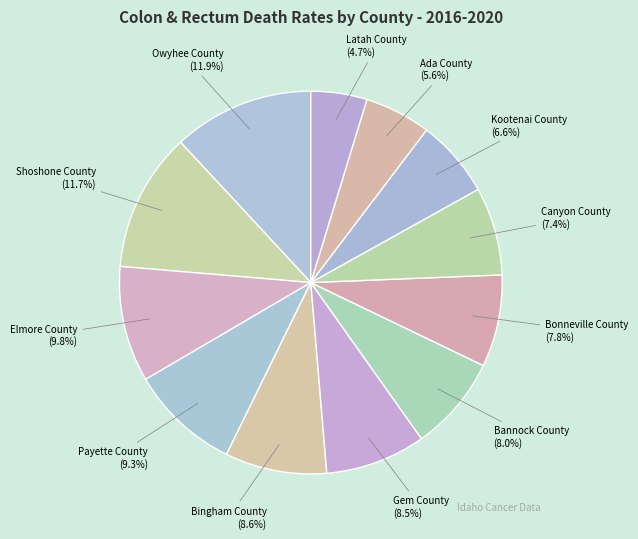

Which has a higher value, Gem County (8.5%) or Canyon County (7.4%)?

Gem County (8.5%)